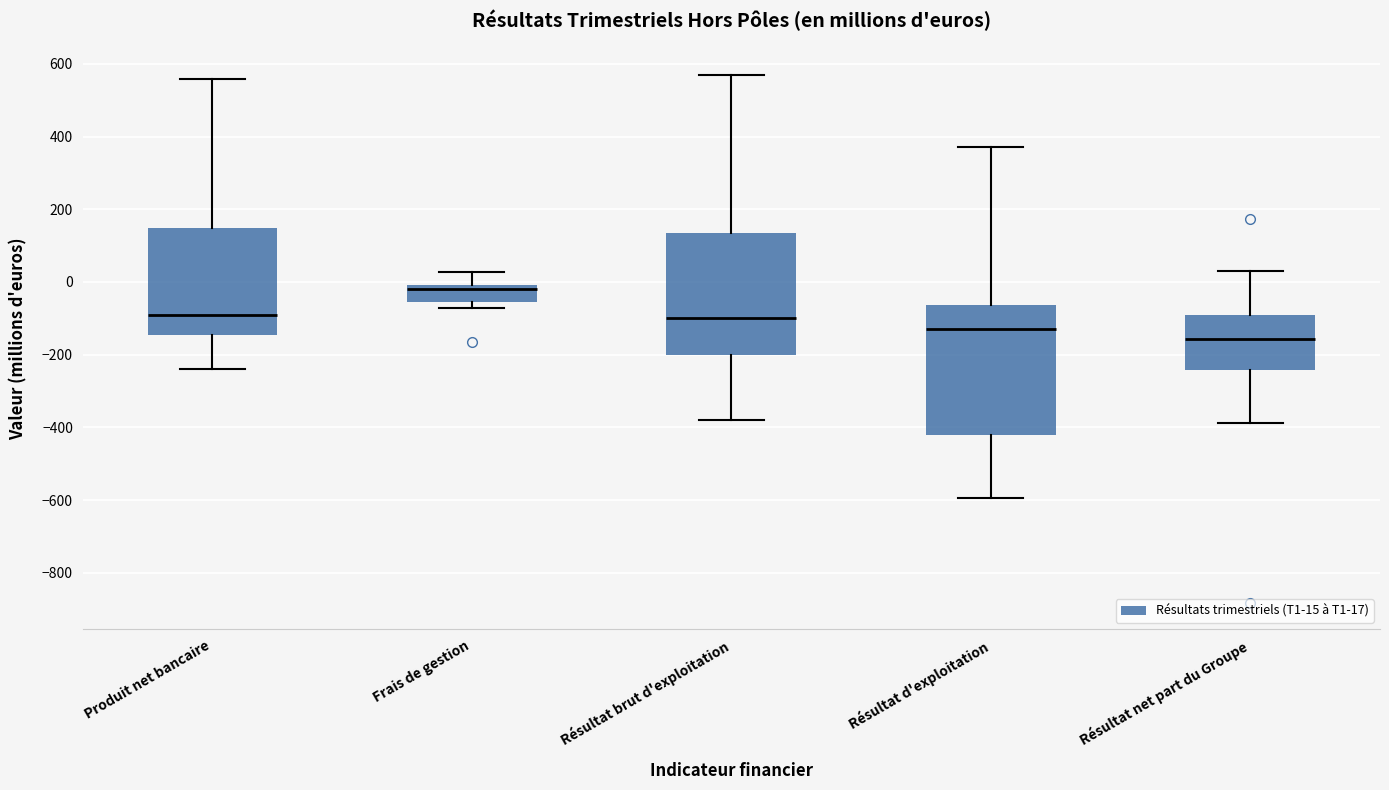

Comparing the boxes themselves (not the whiskers), which one is the tallest?

Résultat d'exploitation